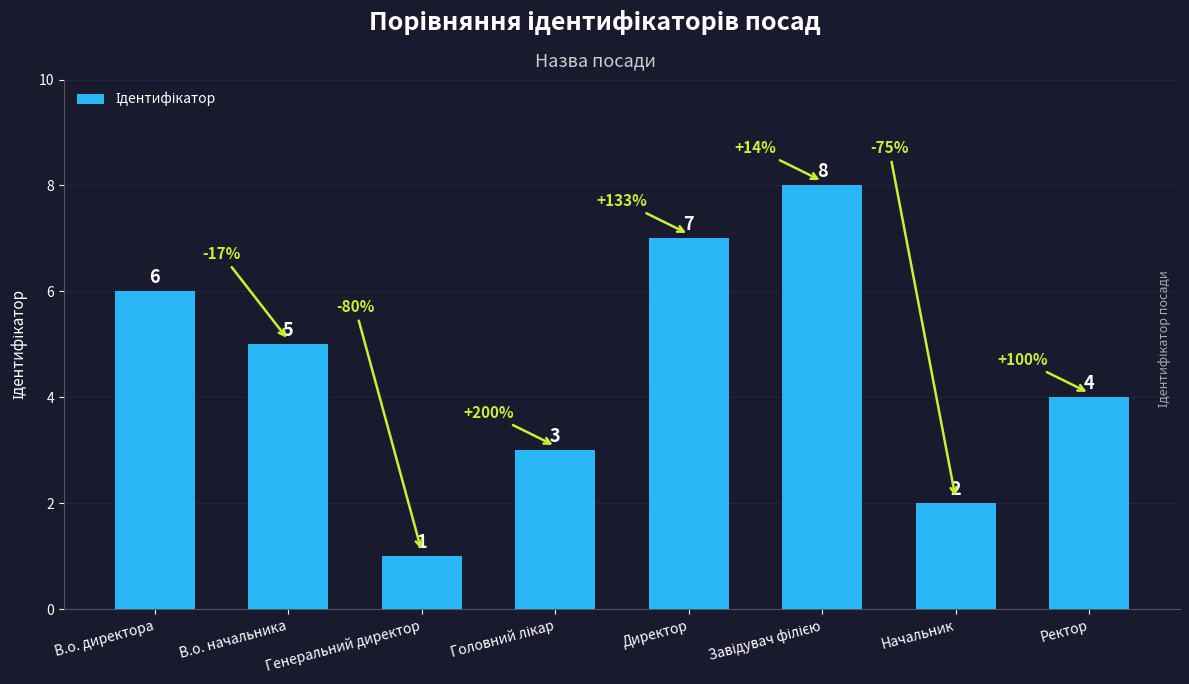

What position from the right is Генеральний директор?

6